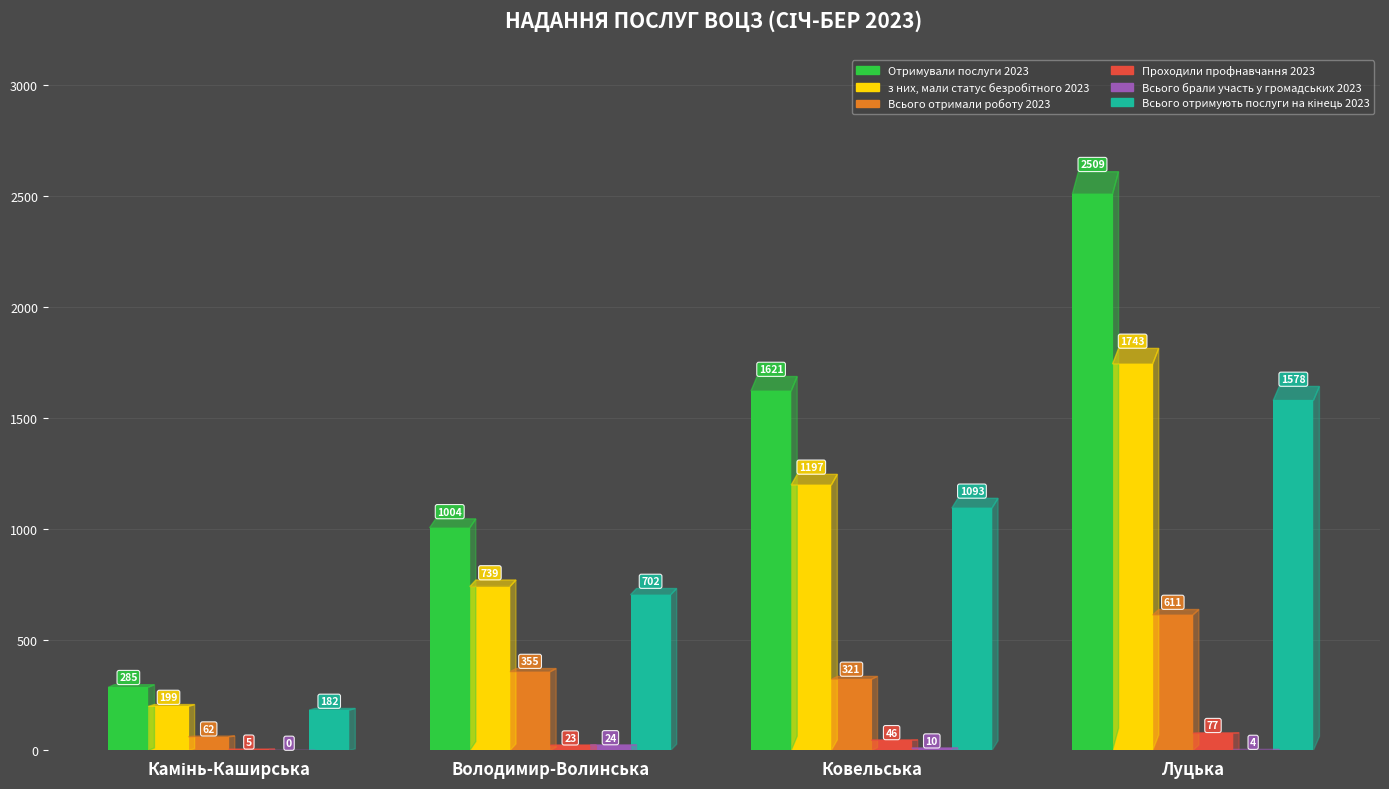

What is the sum of the Проходили профнавчання 2023 values at Володимир-Волинська and Ковельська?

69